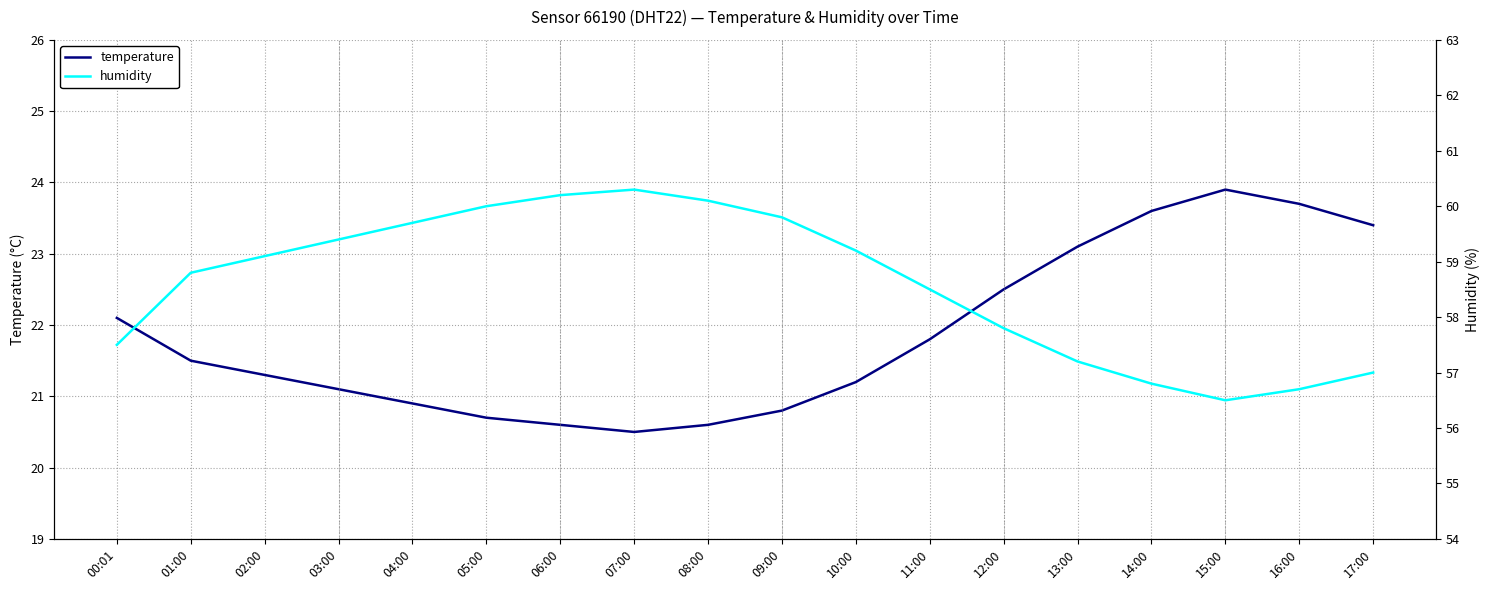

What is the total value across all series at 11:00?

80.3